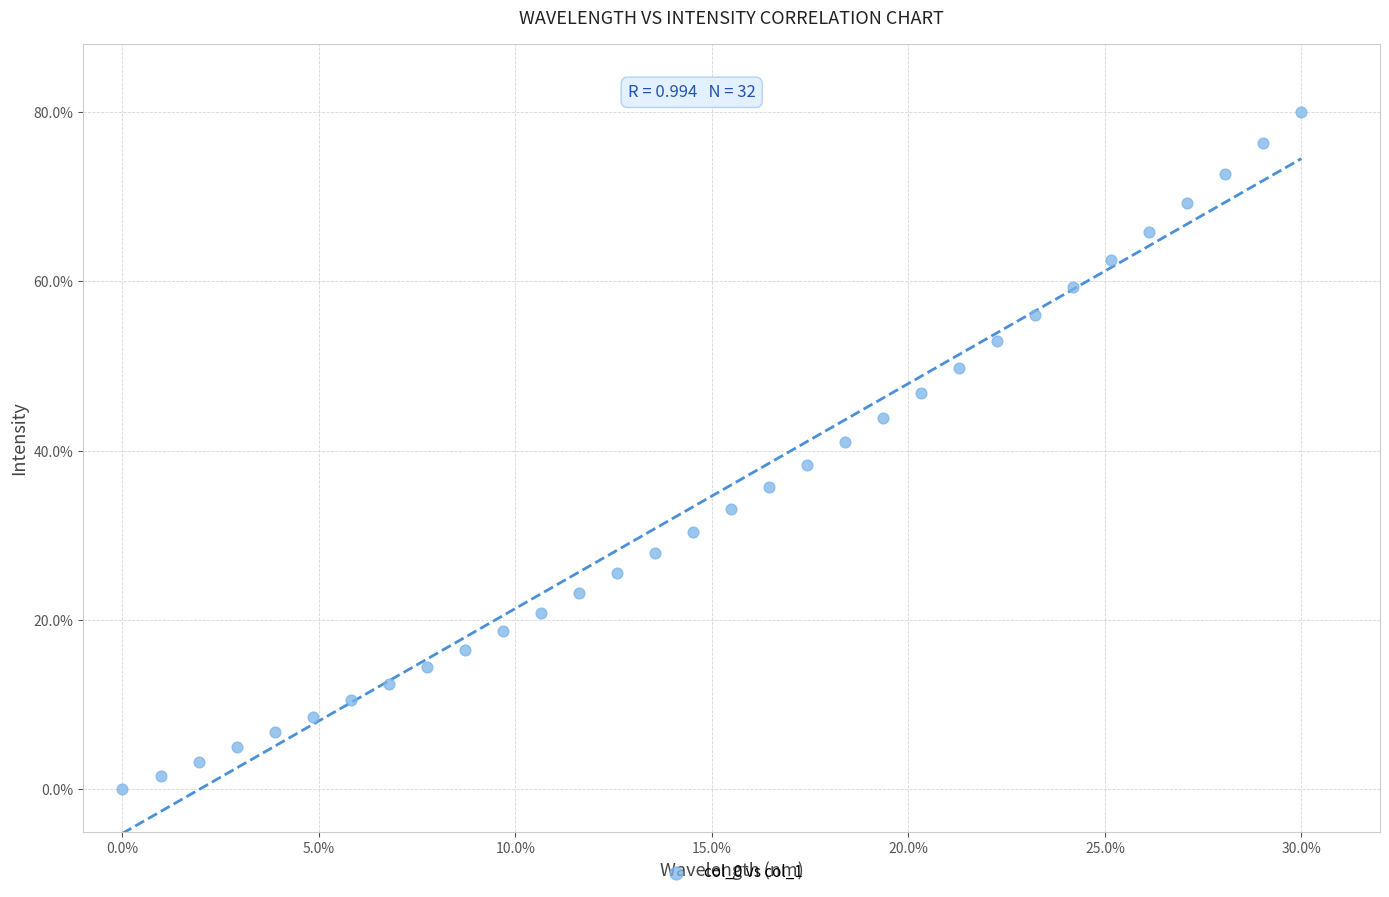

What is the range of X values (max minus min)?

30.0